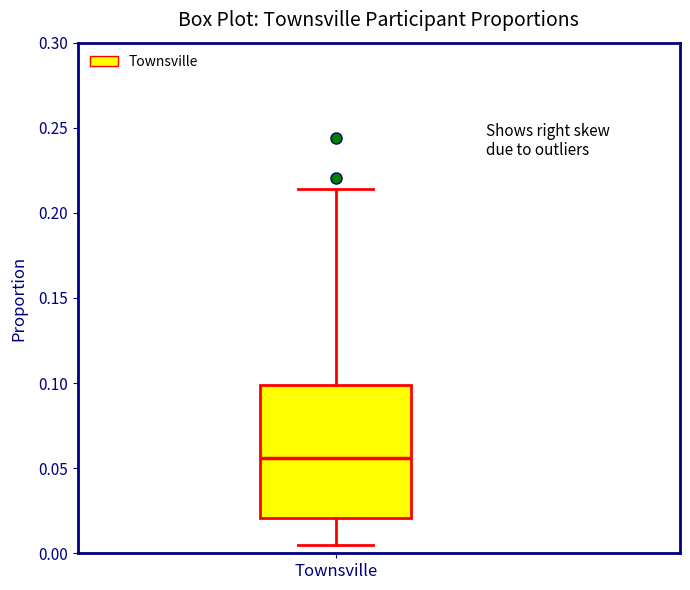

Read this box plot against the y-axis: the position of the median line, the range covered by the box, and the ends of both whiskers. The values are not printed on the chart, so give them approximately, as read against the axis.

median 0.055, box 0.020 to 0.100, whiskers 0.005 to 0.215